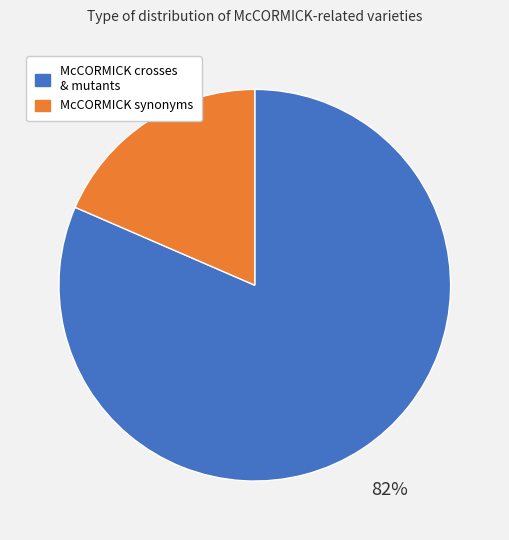

How many slices are in this pie chart?

2